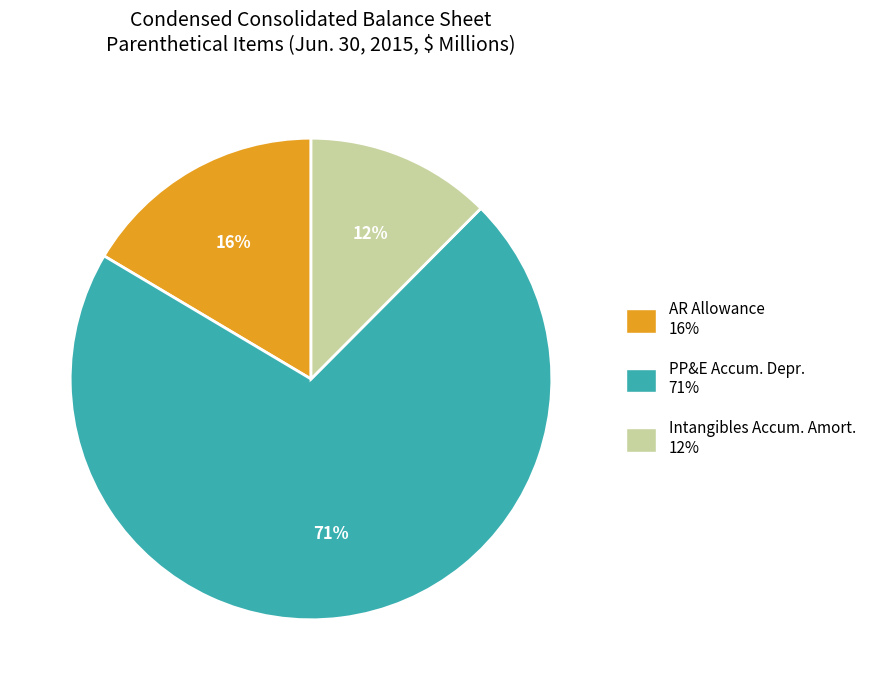

To the nearest percent, what percentage of the pie is AR Allowance 16%?

16%